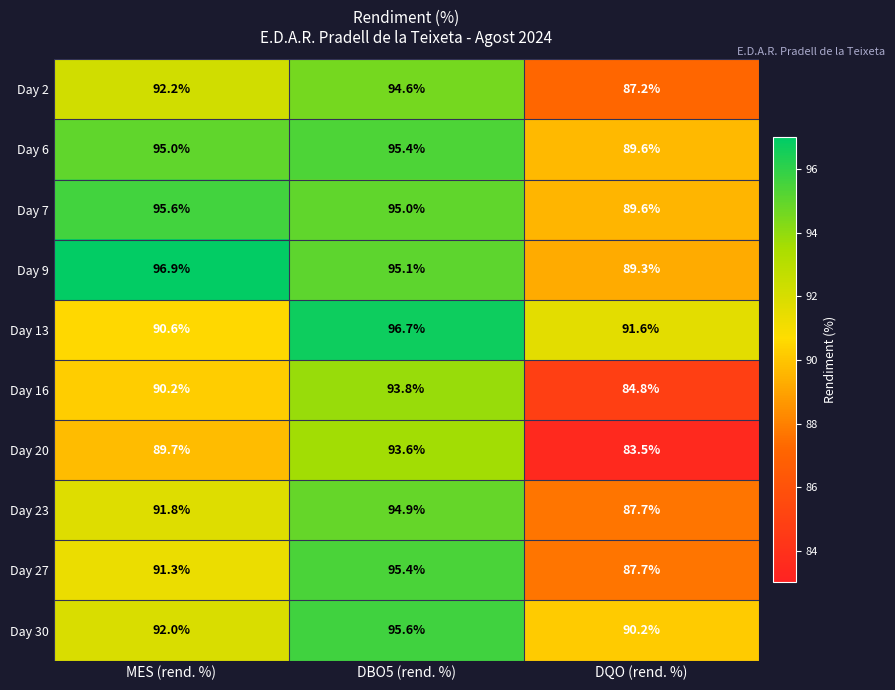

The value of Day 2 at DQO (rend. %) is 149.4. True or false?

False